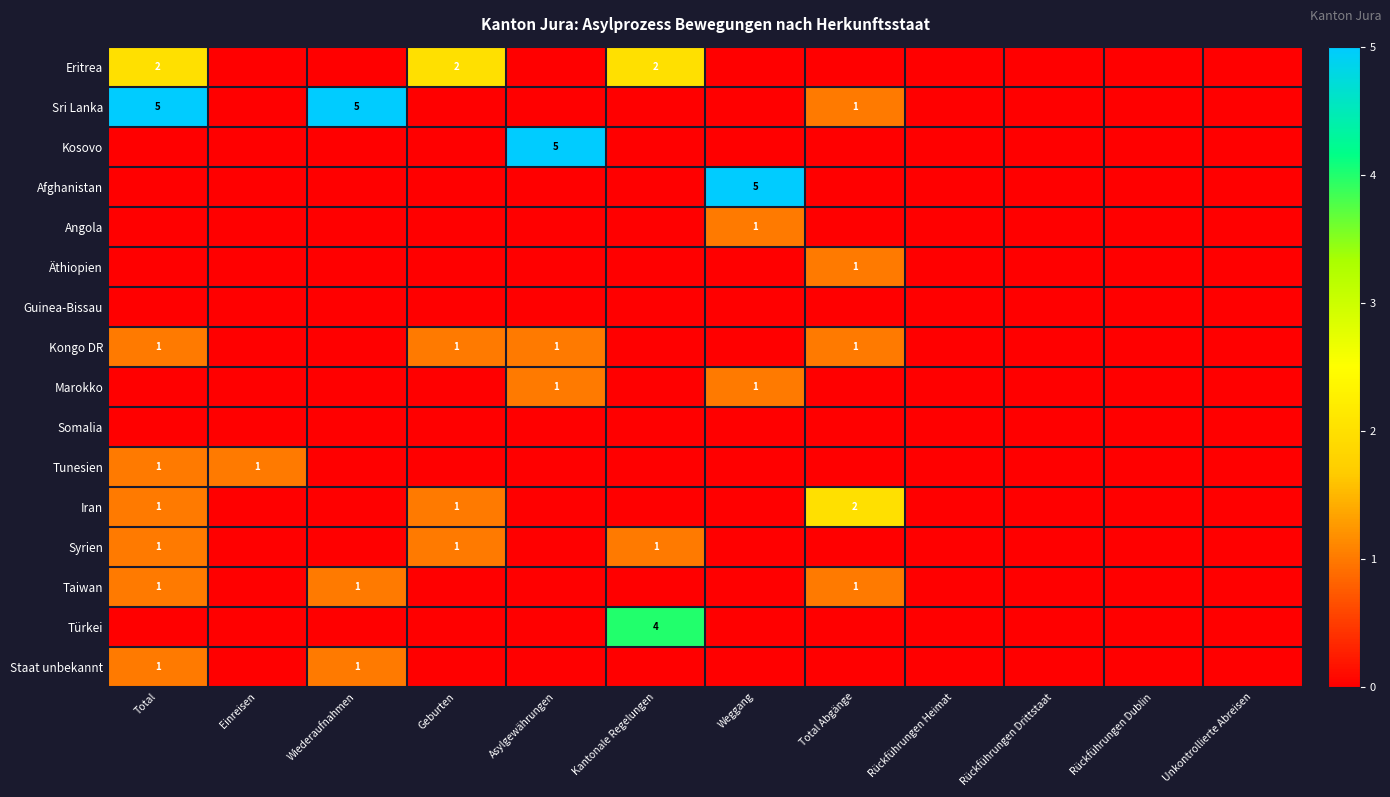

List the series in order of their peak value, lowest first.

Guinea-Bissau, Somalia, Angola, Äthiopien, Kongo DR, Marokko, Tunesien, Syrien, Taiwan, Staat unbekannt, Eritrea, Iran, Türkei, Sri Lanka, Kosovo, Afghanistan